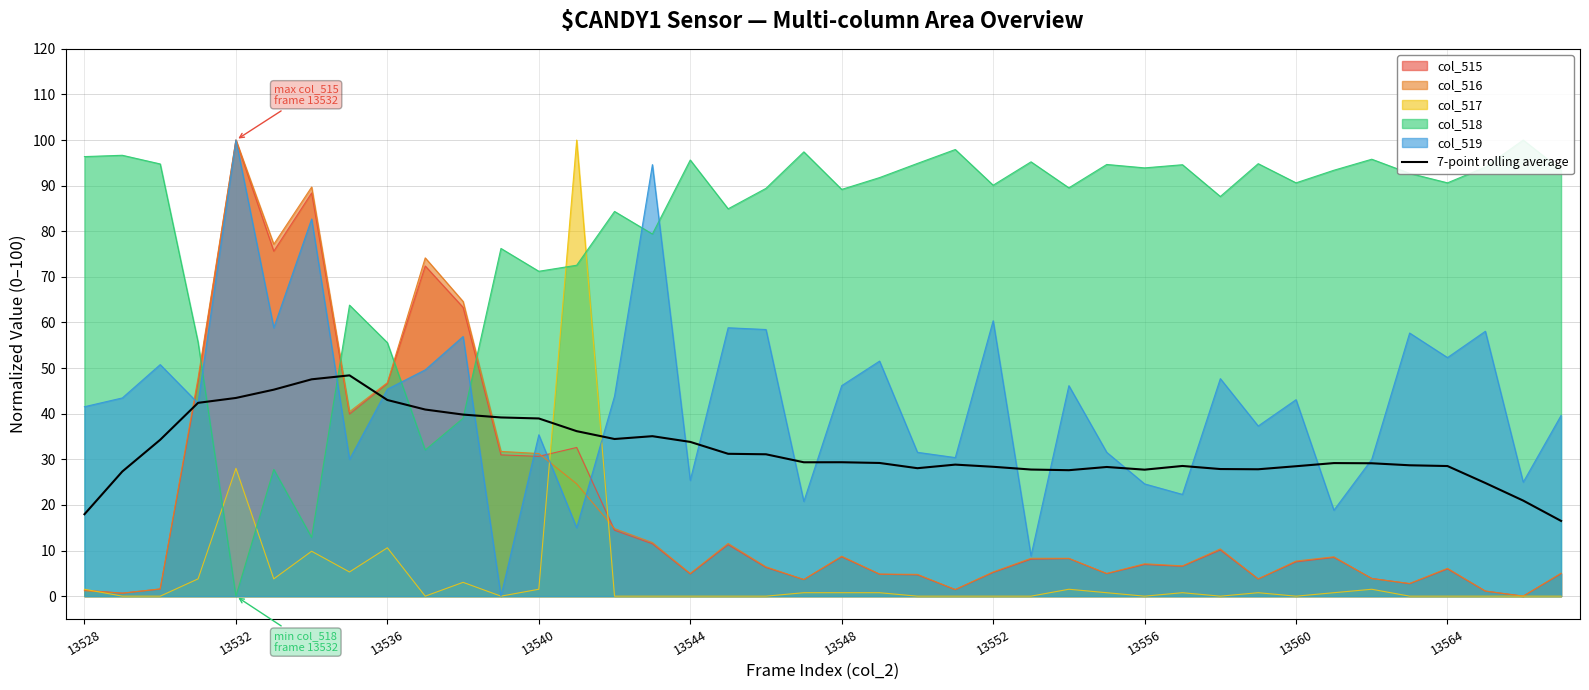

The chart shows a value of 28.5 at 29. True or false?

True